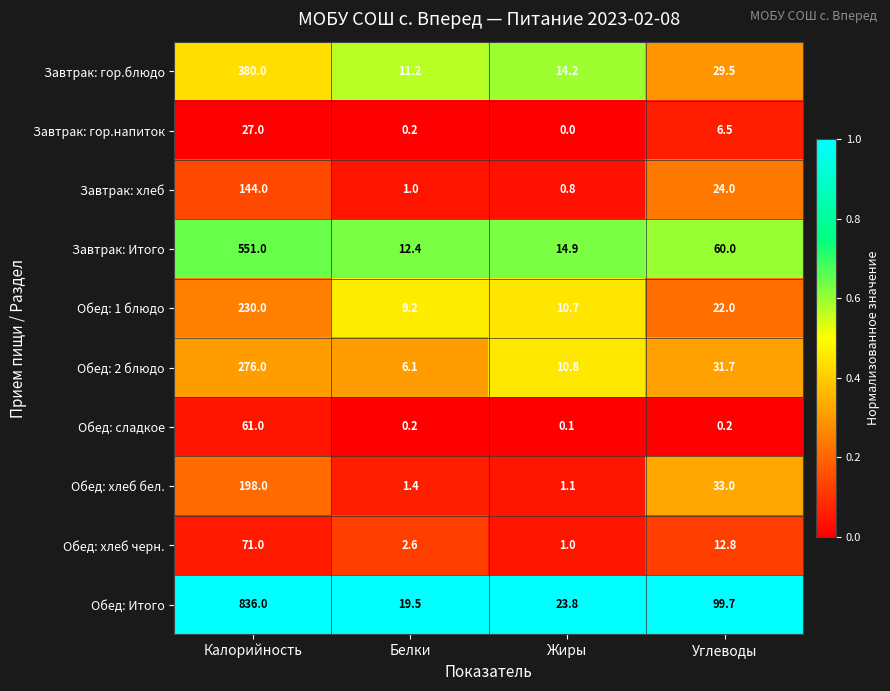

The value of Обед: 2 блюдо at Калорийность is 179.8. True or false?

False